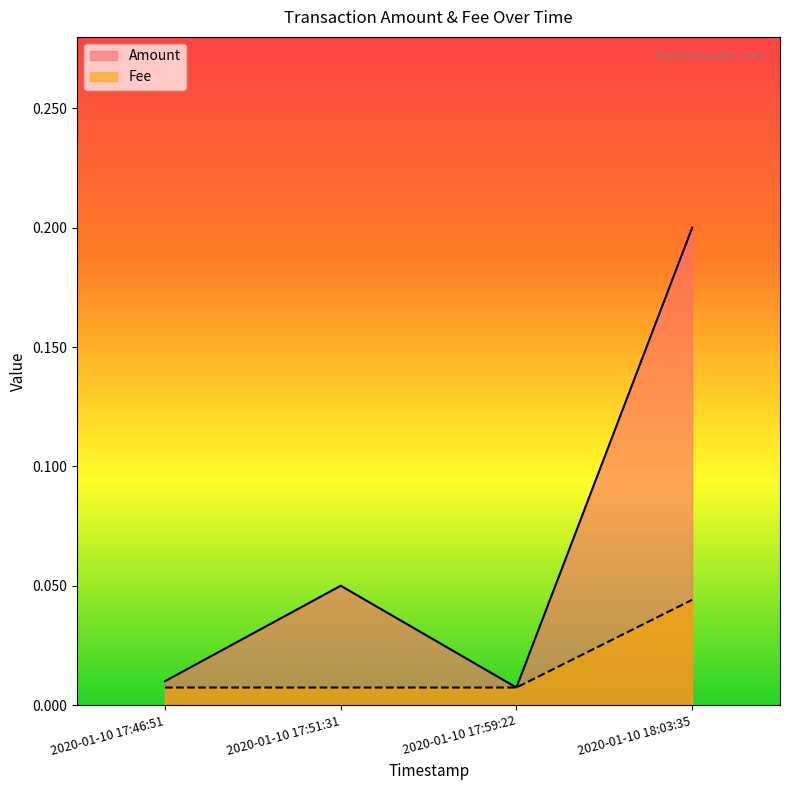

Which series changed the most between 2020-01-10 17:46:51 and 2020-01-10 18:03:35?

Amount